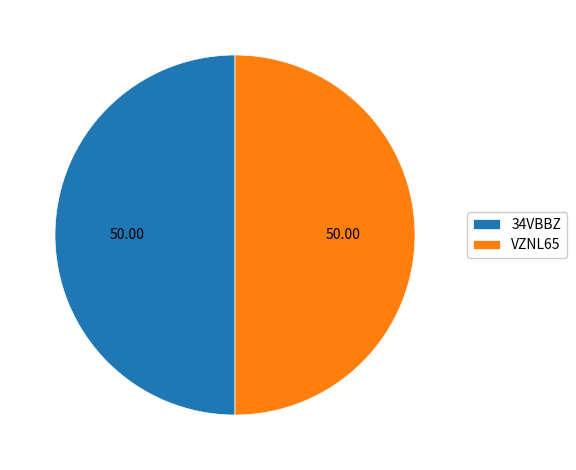

Approximately how many times larger is the value at 34VBBZ compared to VZNL65?

1.0